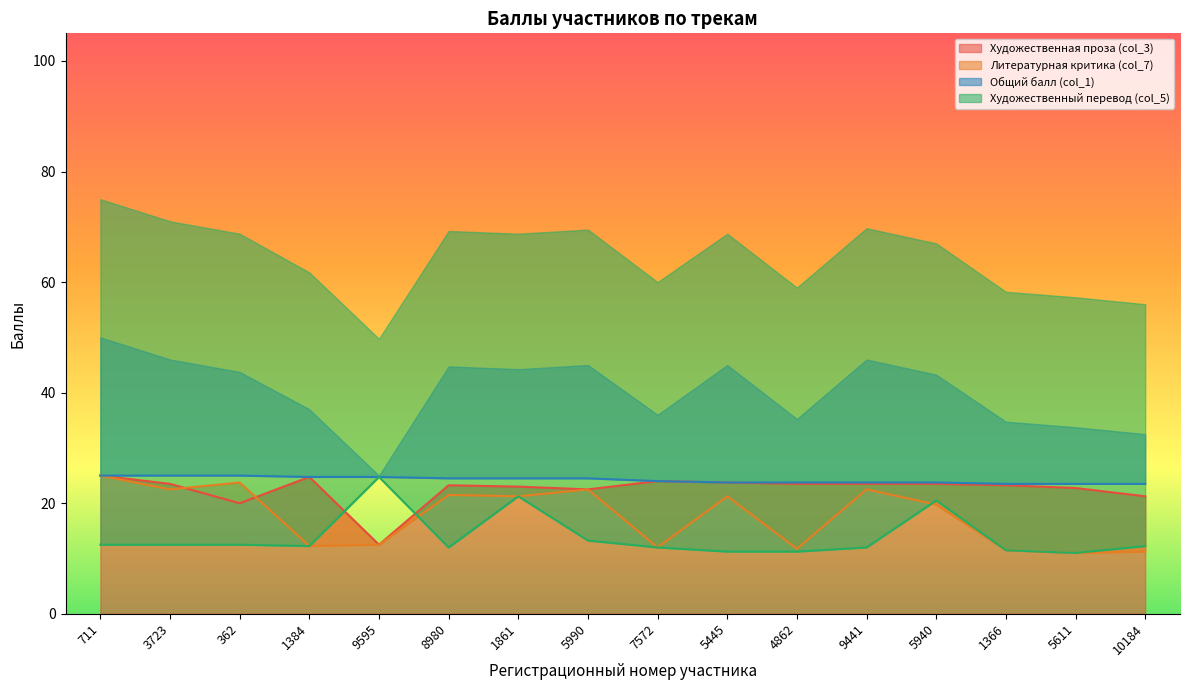

At which label does Художественная проза (col_3) reach its minimum?

9595